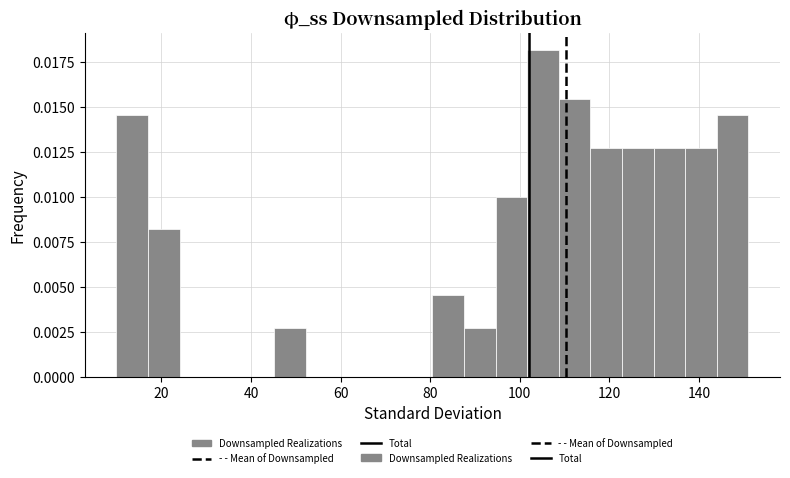

Around what value on the x-axis is the tallest bar? Give the approximate position of its centre, as read against the axis.

106